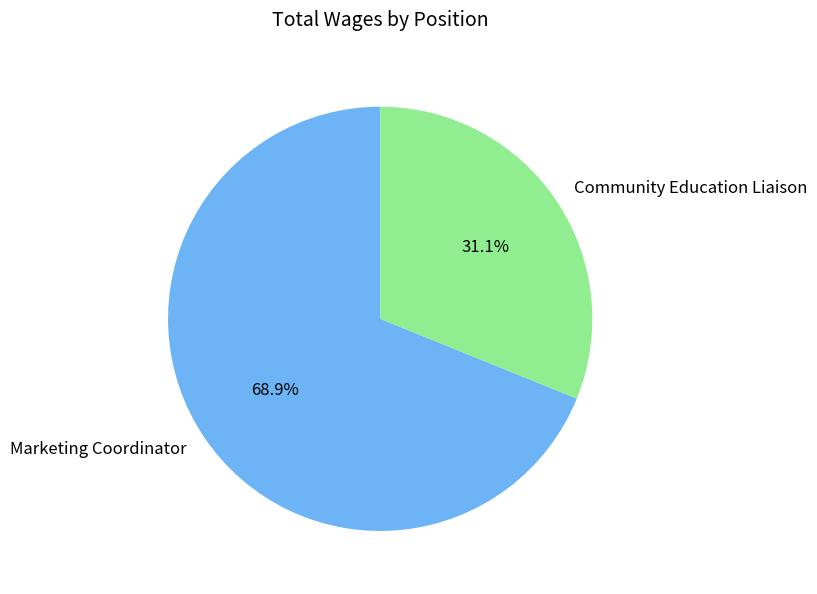

Combined, what portion of the pie is Community Education Liaison and Marketing Coordinator?

100.0%